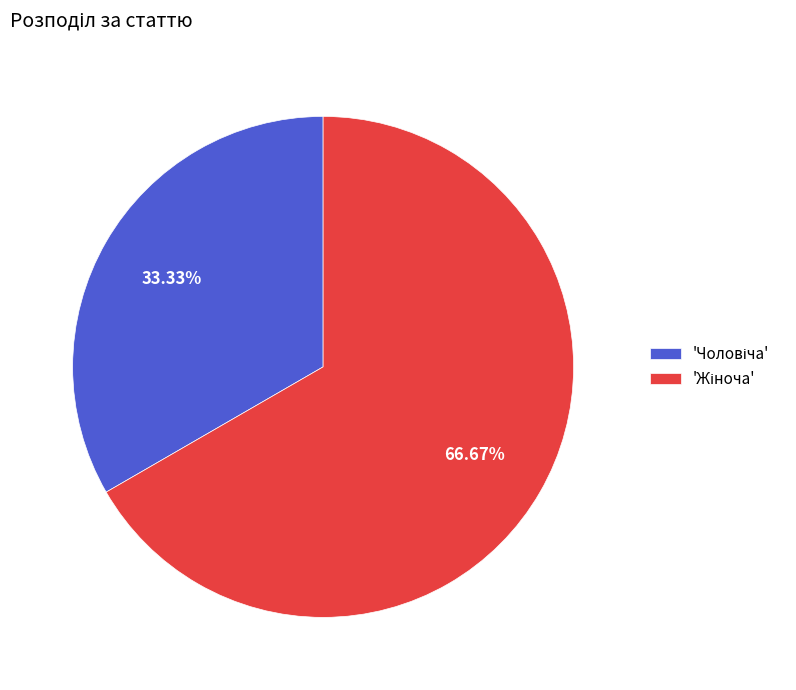

Does any single category account for the majority?

Yes